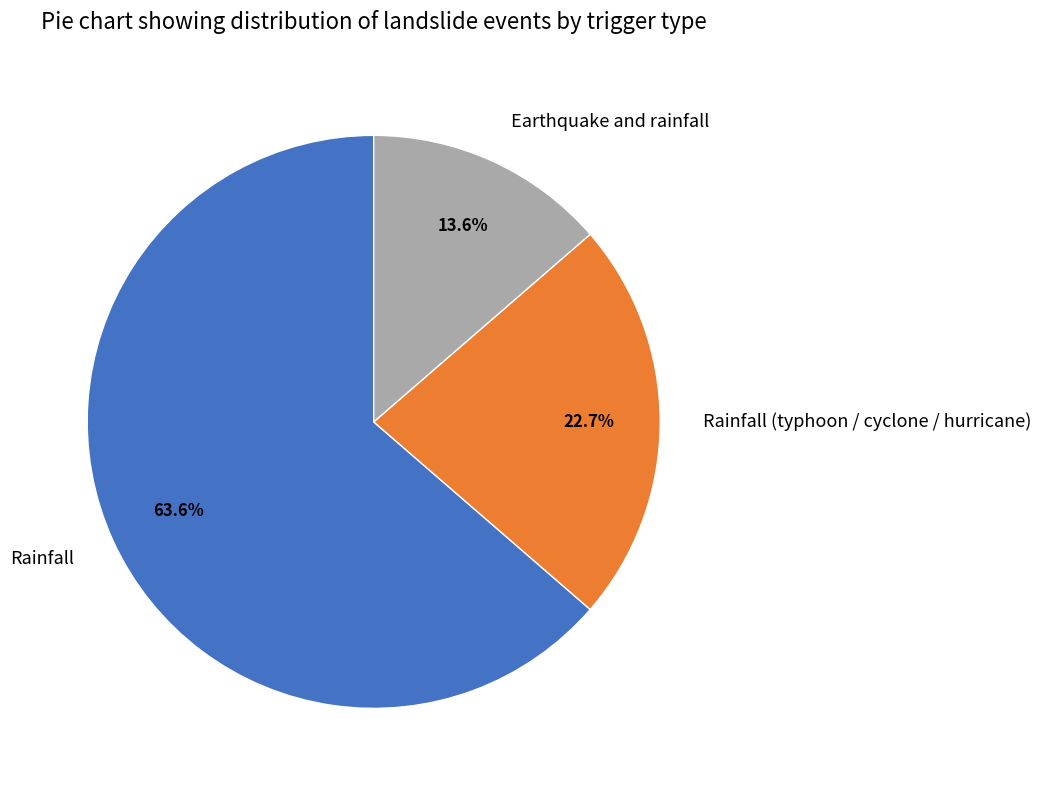

Count the number of slices in the pie.

3